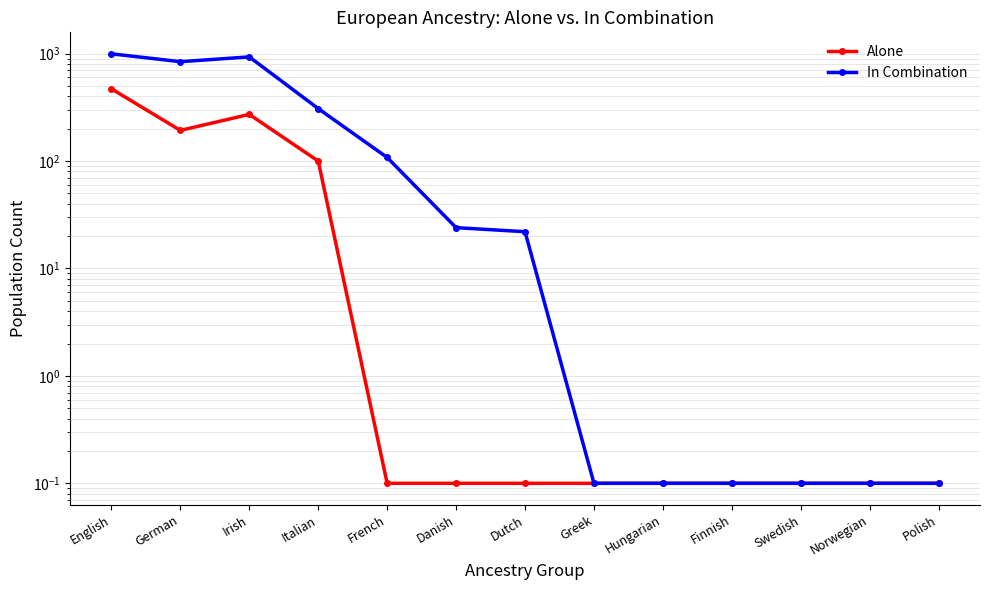

At which category does In Combination reach its first local valley?

German